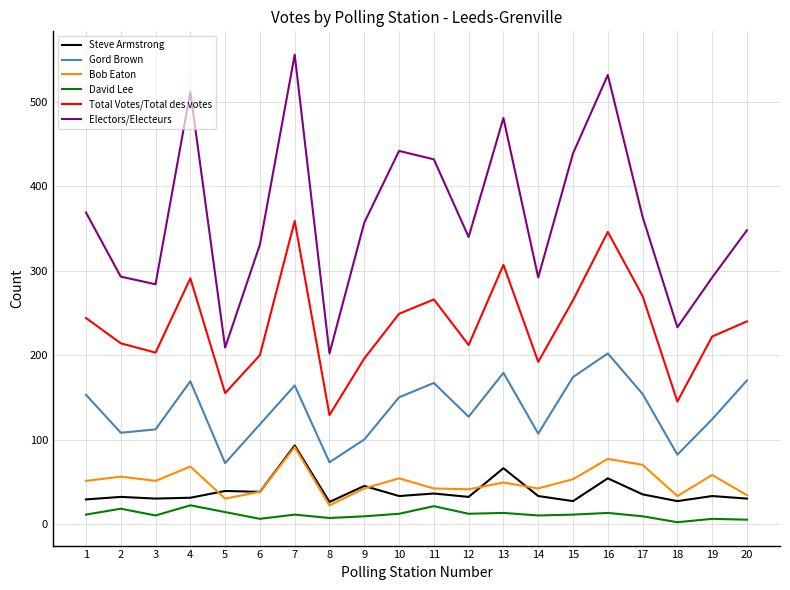

At which category is the sum across all series the highest?

7